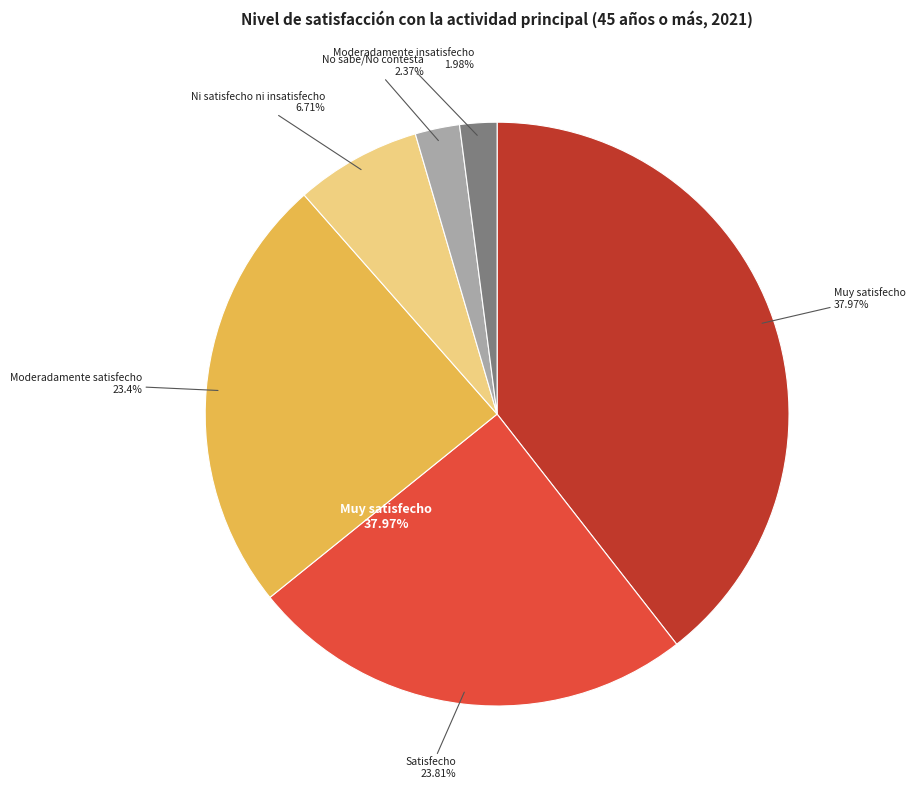

True or false: Moderadamente insatisfecho accounts for 16% of the total.

False